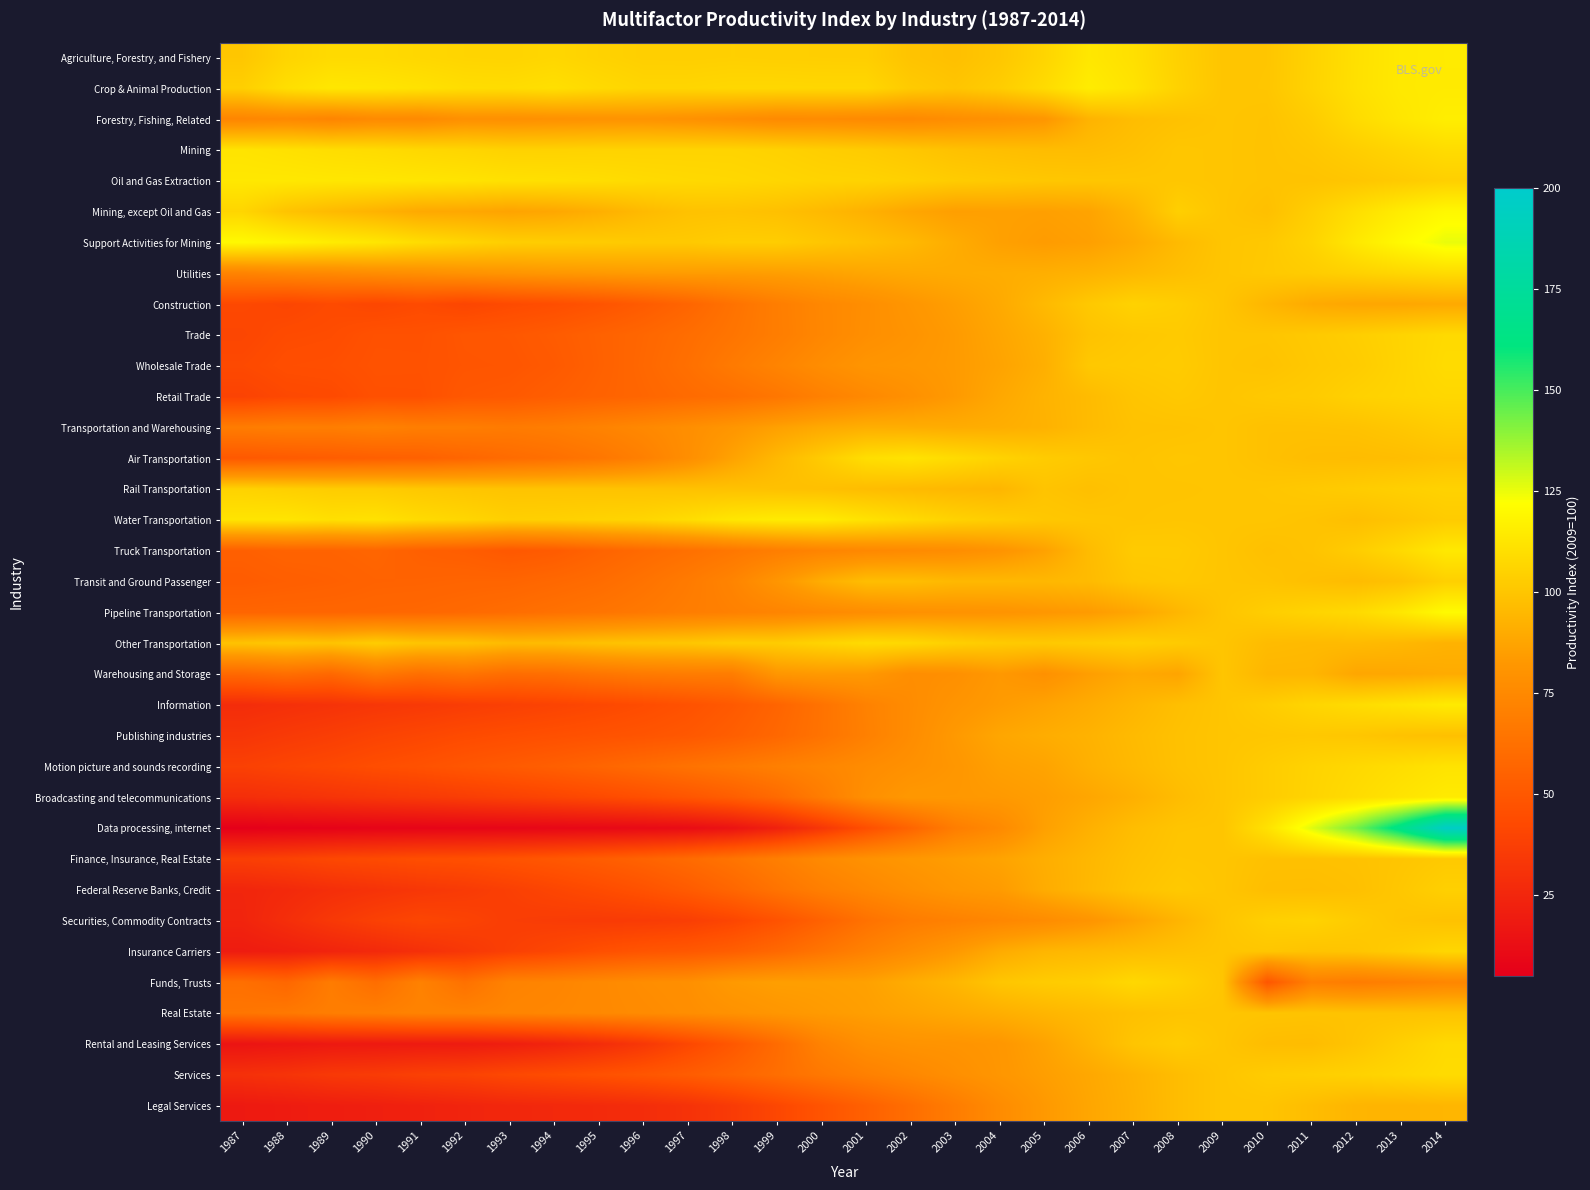

Which label corresponds to the largest value in the chart?

2014